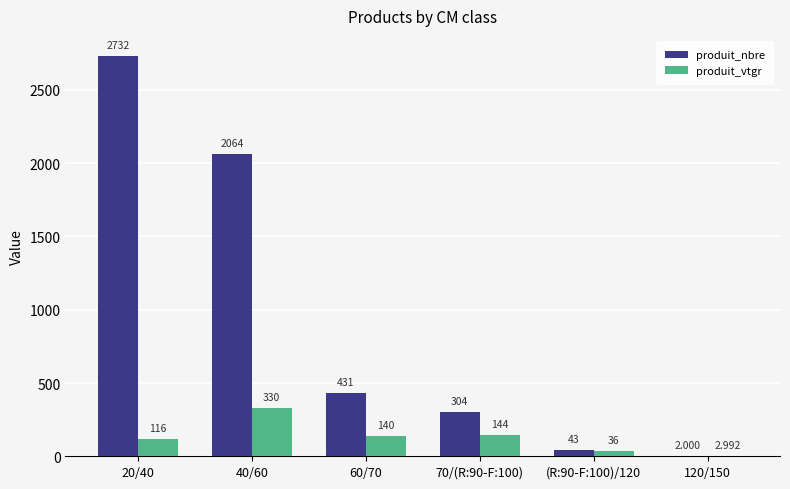

Is the value of produit_vtgr at 70/(R:90-F:100) greater than the value of produit_nbre at 120/150?

Yes